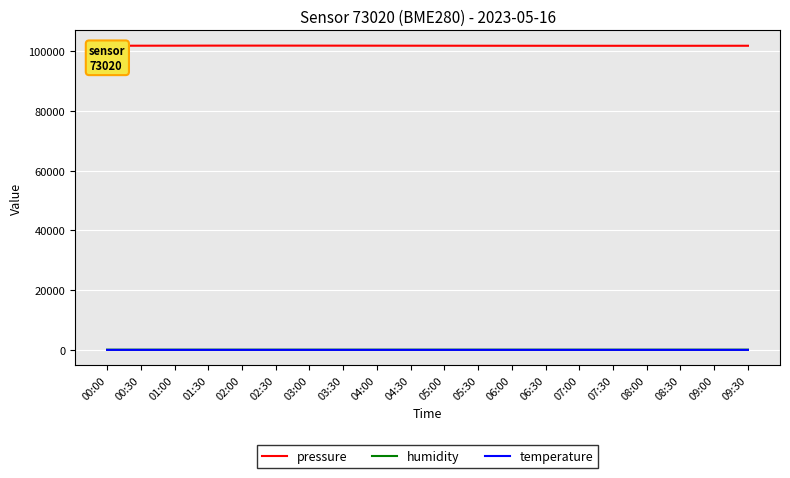

What is the approximate value of humidity at 01:30?

82.5